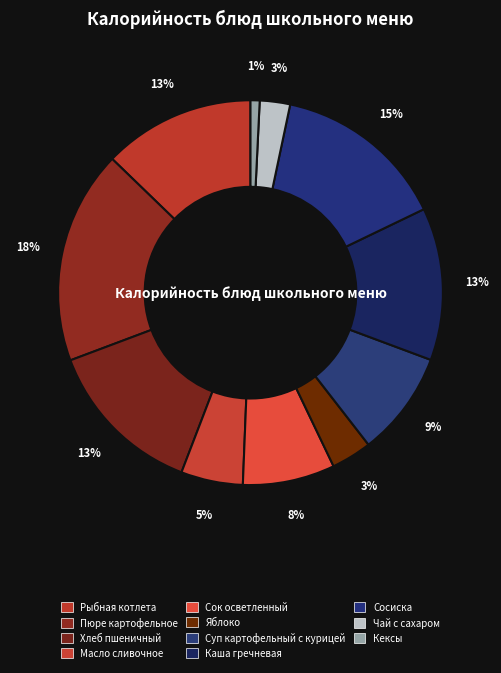

Count the number of slices in the pie.

11